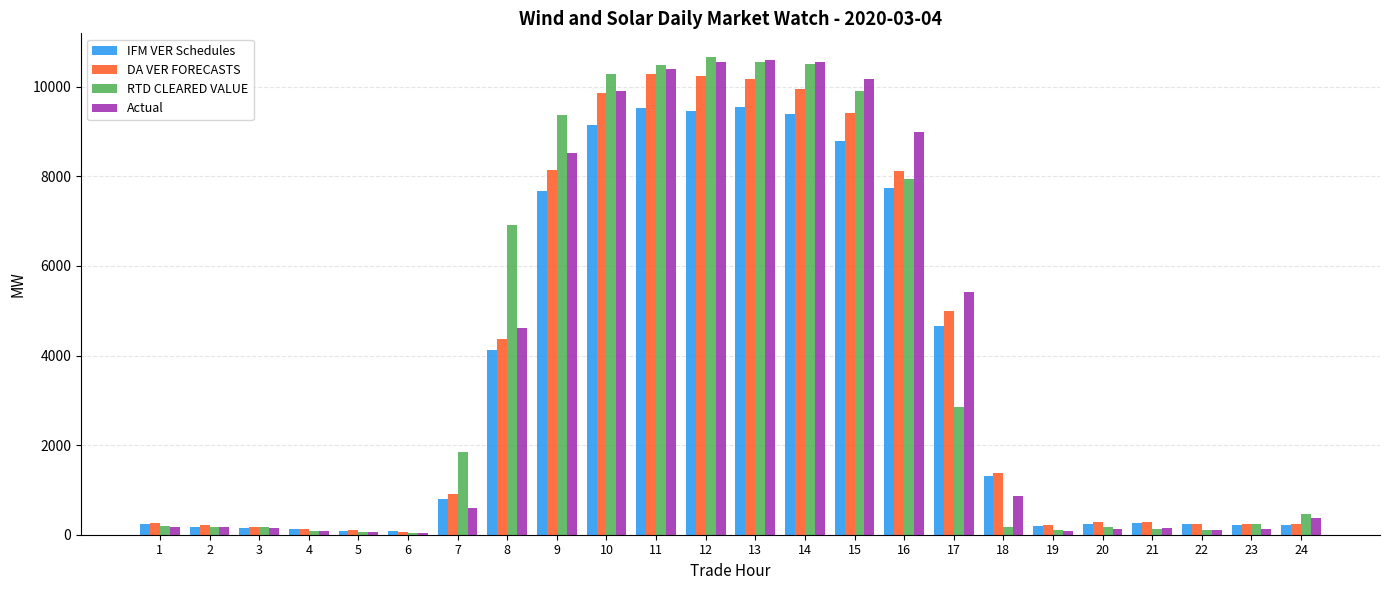

Which series changed the most between 6 and 8?

RTD CLEARED VALUE